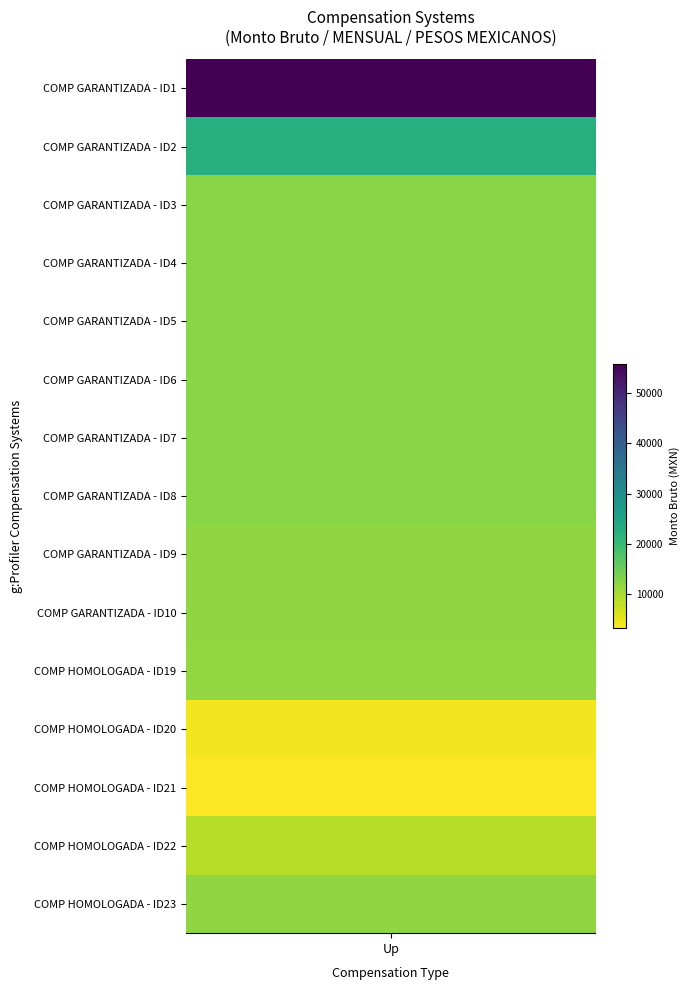

What is the lowest value of the COMPENSACION GARANTIZADA series?

11890.4